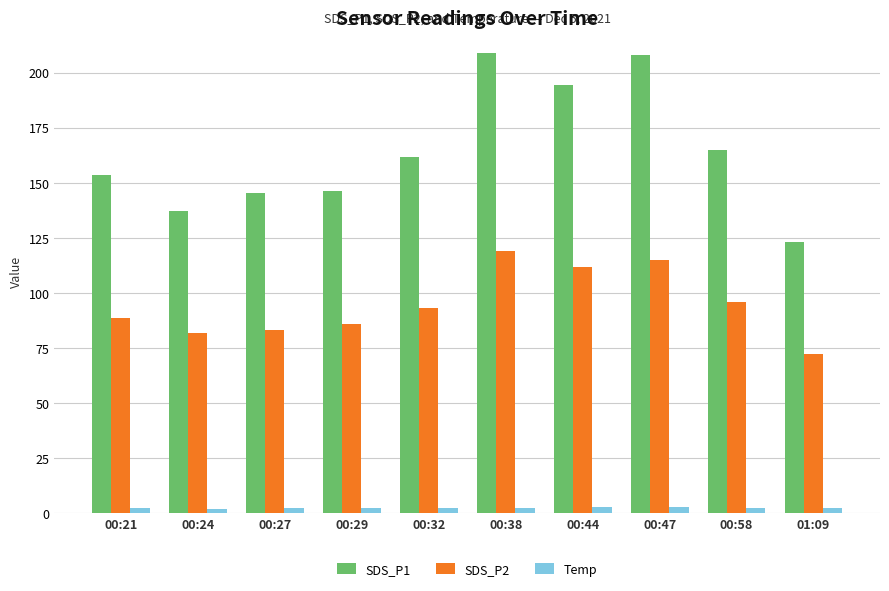

Which series has the widest spread of values?

SDS_P1